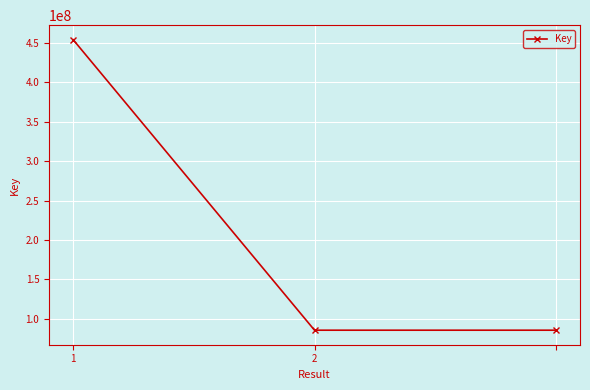

Does the chart display data point markers on the line(s)?

Yes